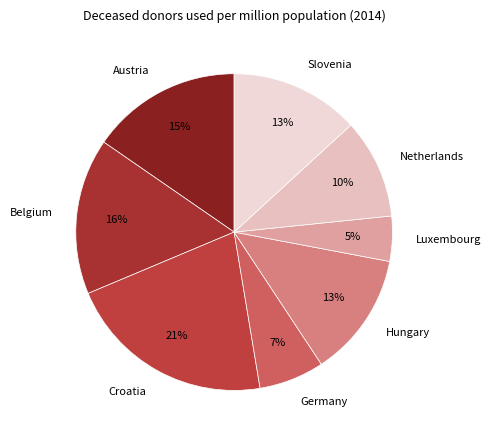

To the nearest percent, what is the combined percentage of Croatia and Hungary?

34%